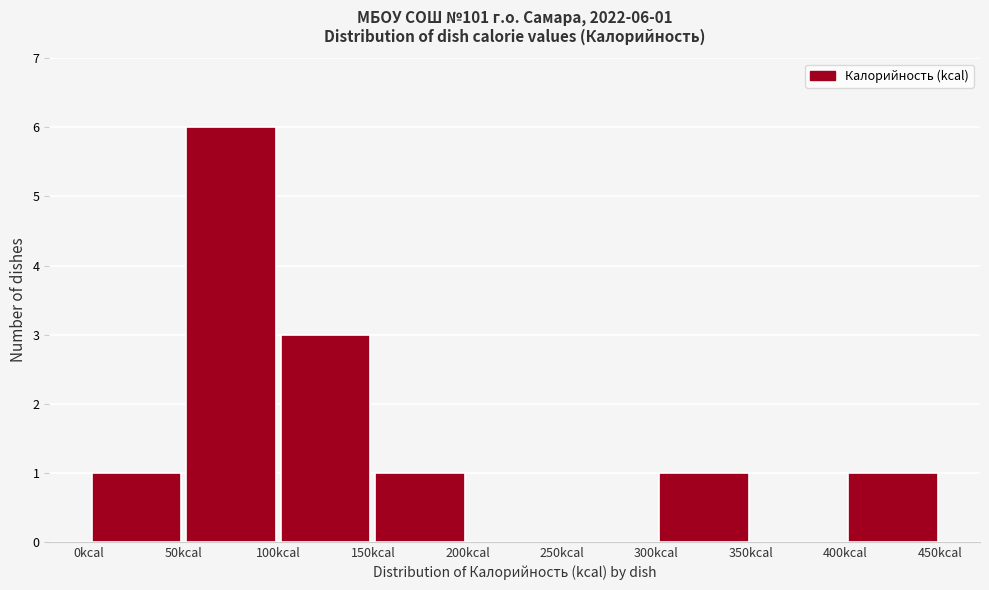

Over which range of the x-axis is the bar tallest?

50 to 100